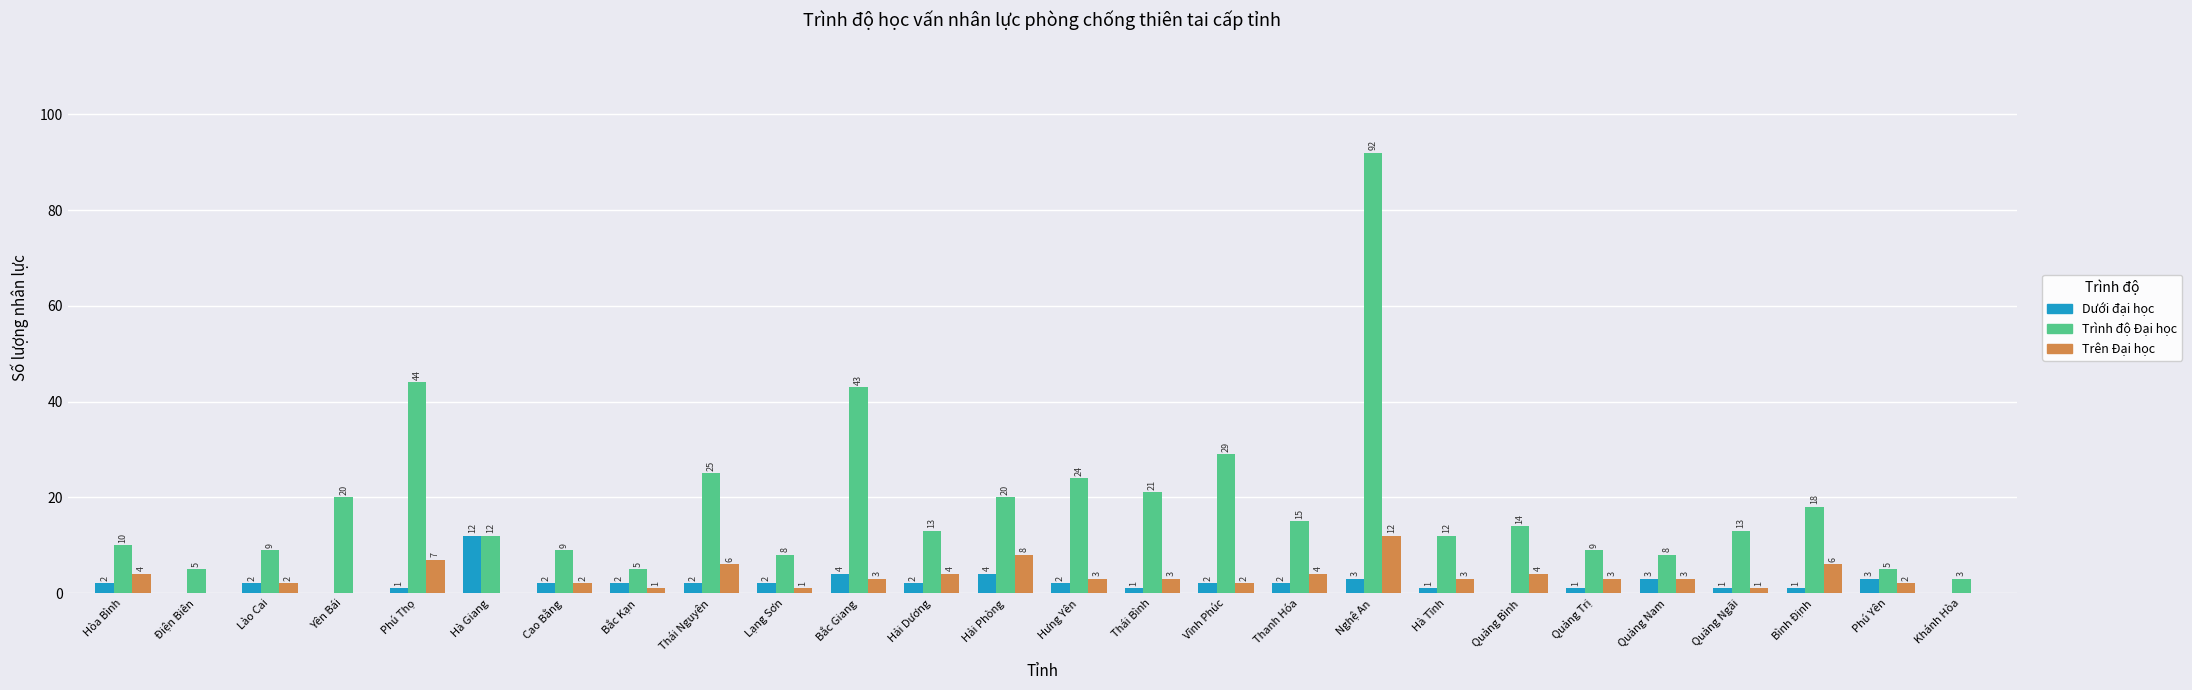

How many values in Trên Đại học are above zero?

22